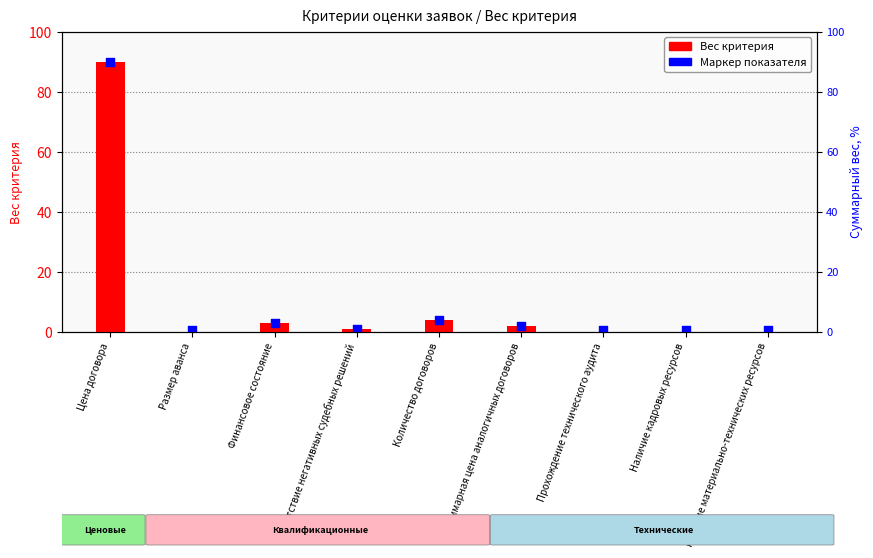

Is the value of Вес критерия at Отсутствие негативных судебных решений greater than the value of Маркер показателя at Размер аванса?

Yes